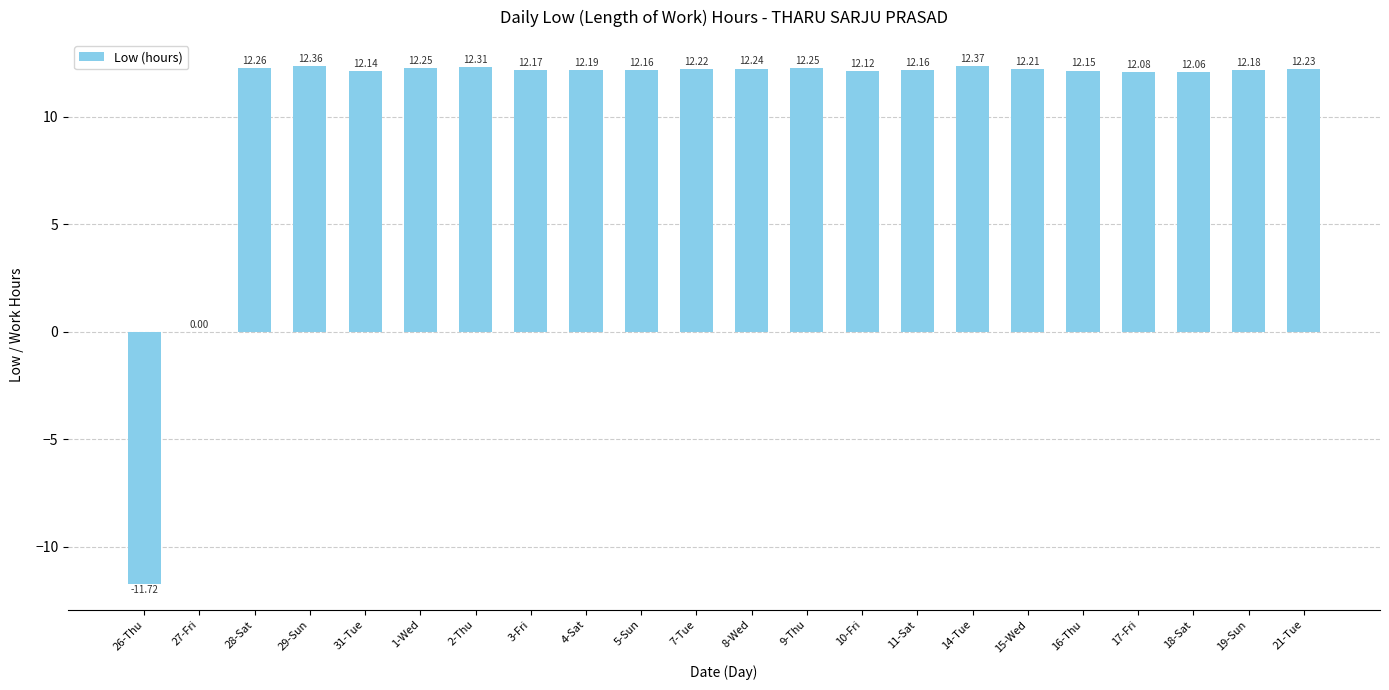

What is the sum of the values at 14-Tue and 10-Fri?

24.5